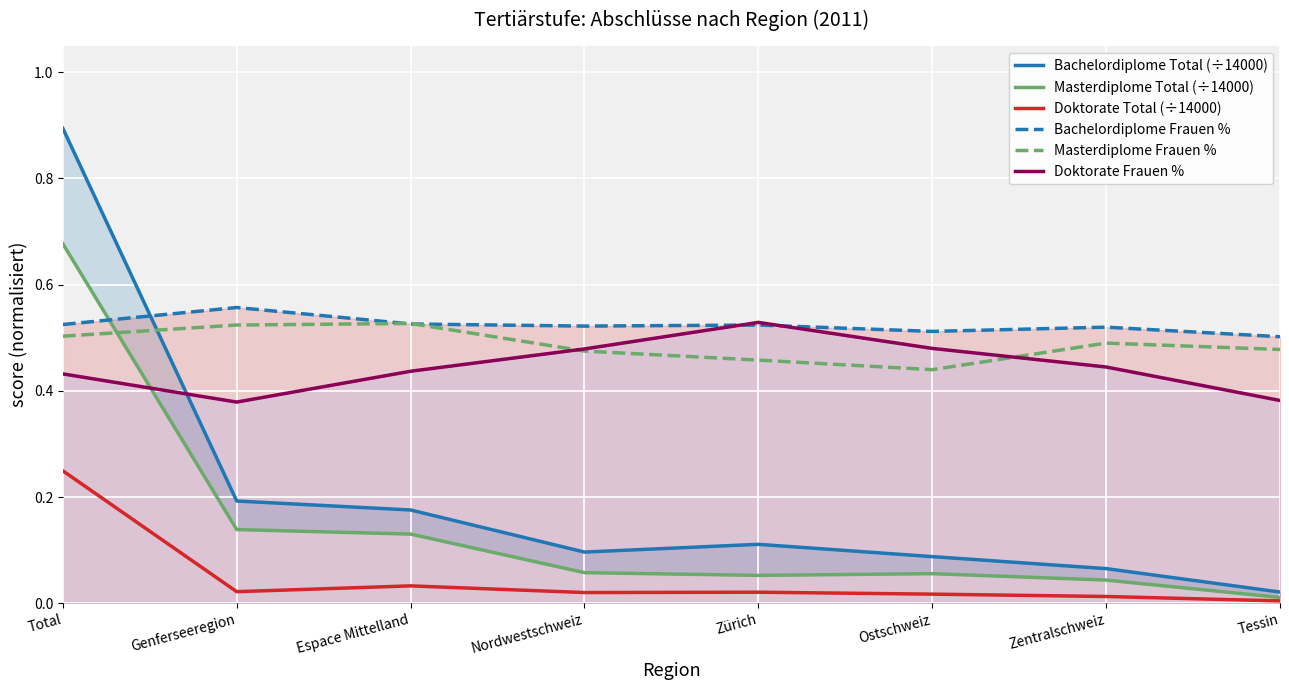

What is the label of the 8th point from the left?

Tessin